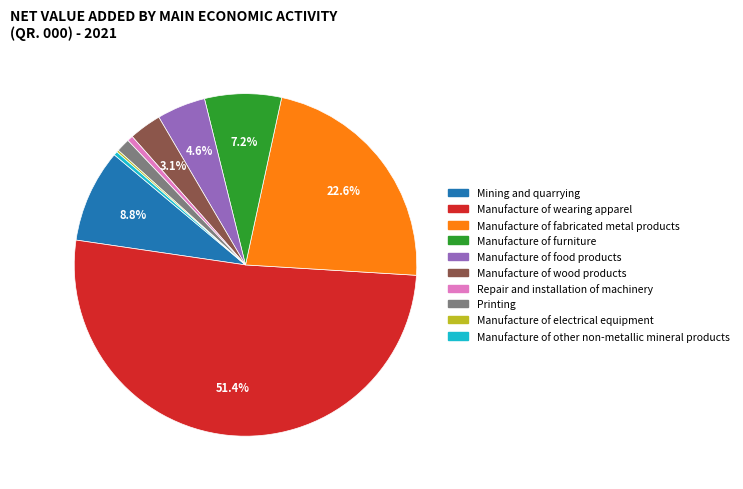

Is it true that Repair and installation of machinery is 11% of the pie?

False